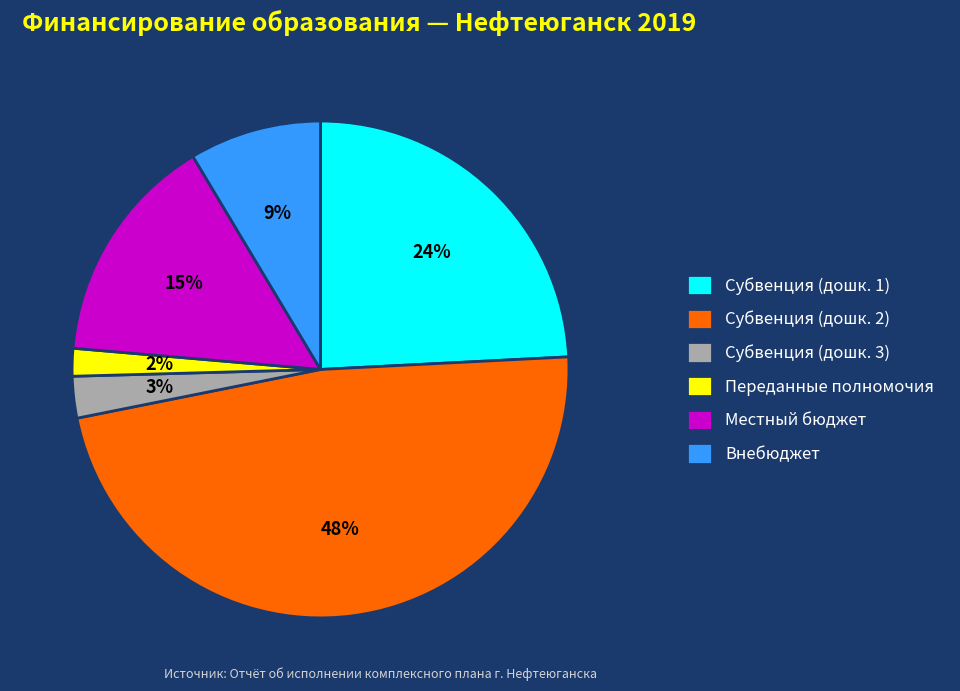

How many slices are in this pie chart?

6